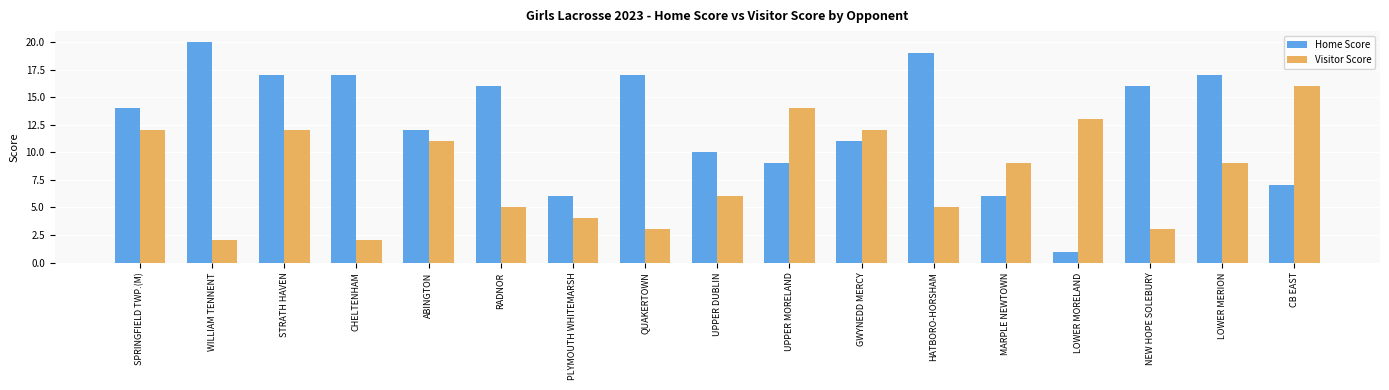

Which series has the largest range (max minus min)?

Home Score